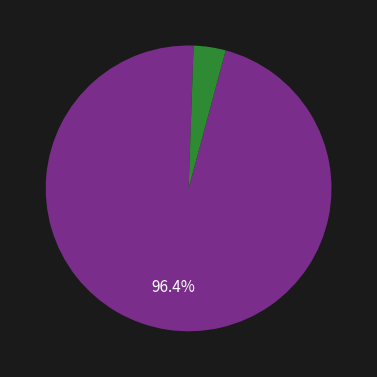

Does any single category account for the majority?

Yes